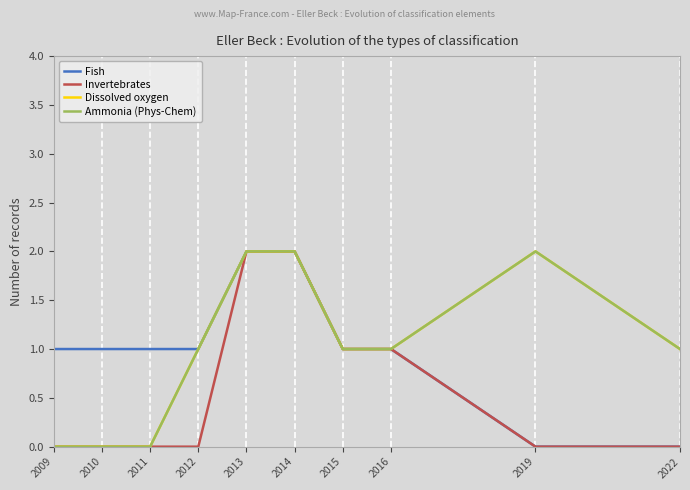

Does the chart have visible grid lines?

Yes